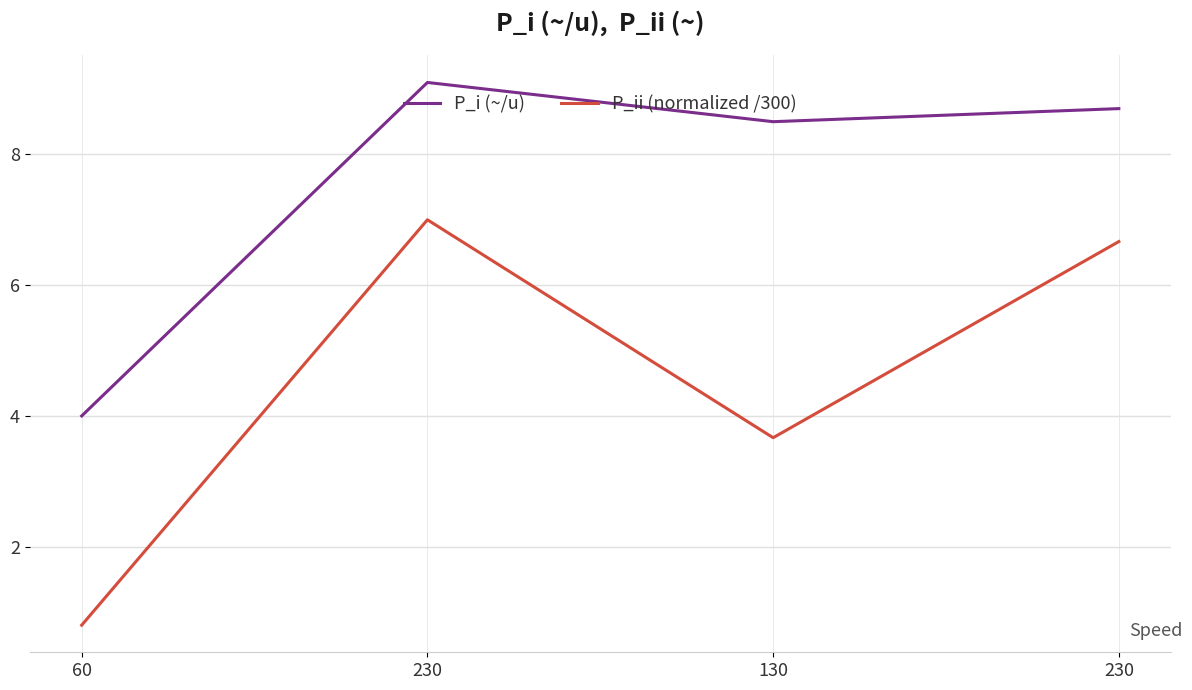

What are all the series names shown in the legend?

P_i (~/u), P_ii (normalized /300)